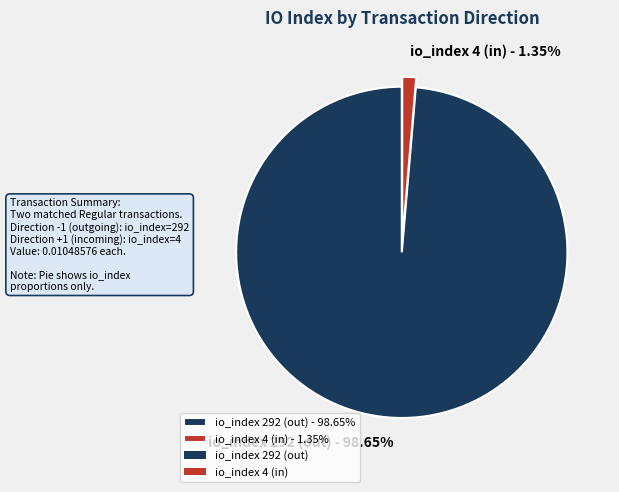

Which slice is the smallest?

io_index 4 (in) - 1.35%